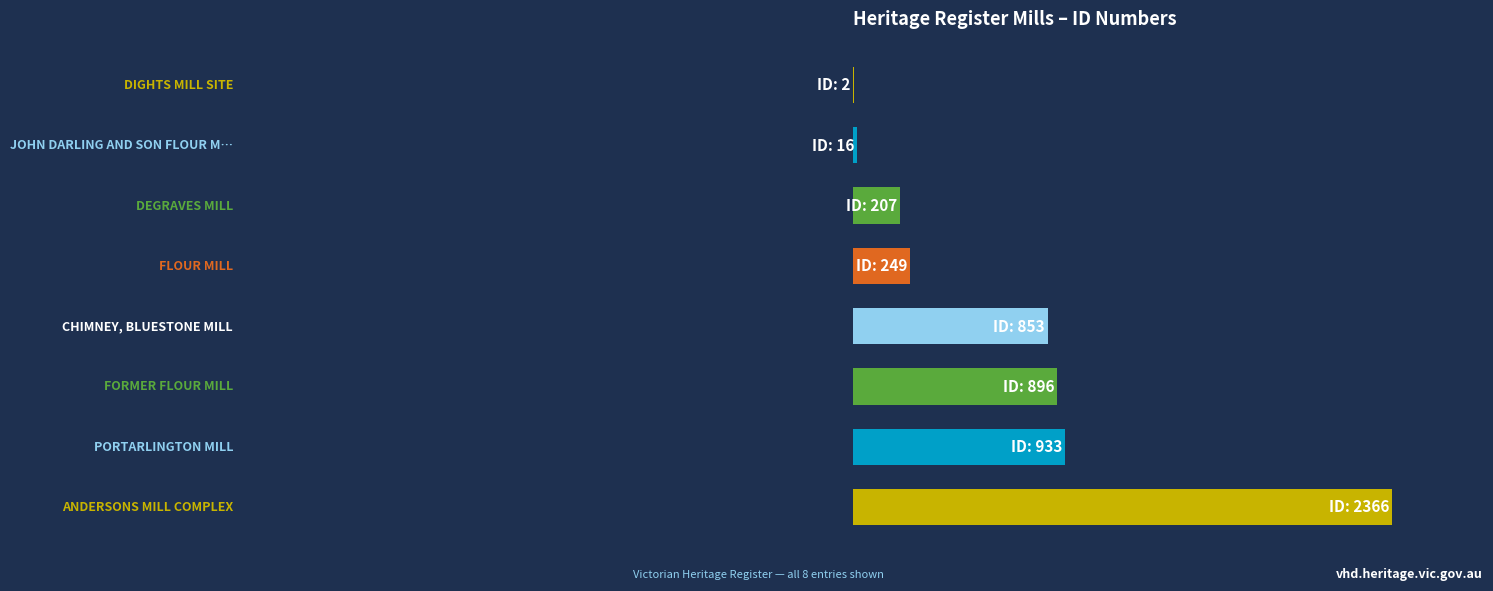

What is the average value?

29.2